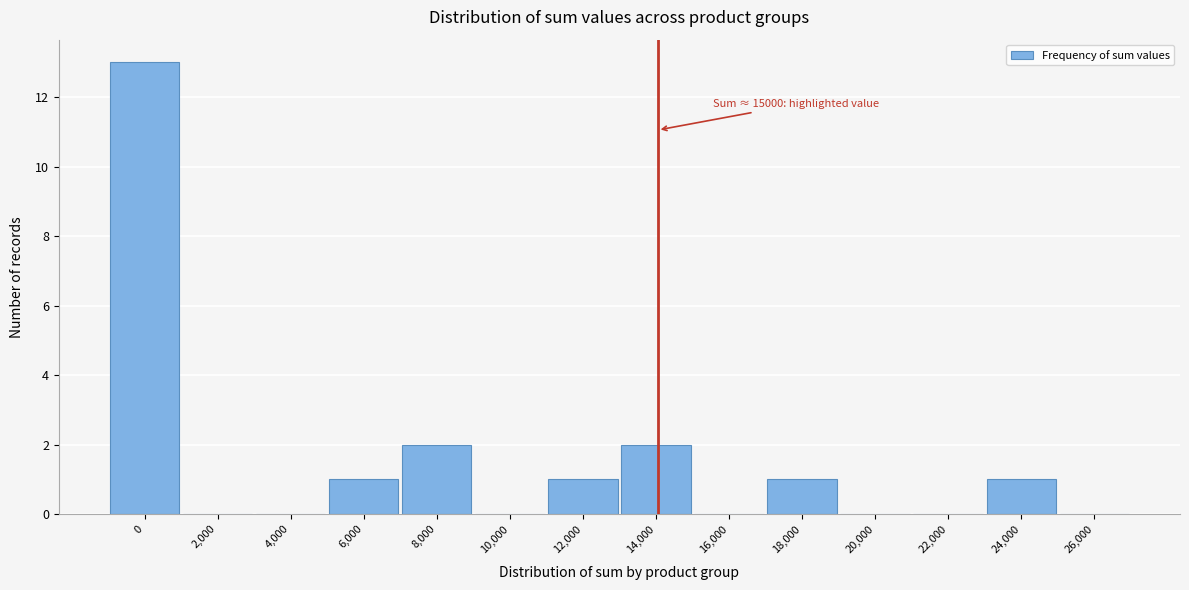

Reading left to right, list all the values displayed in this chart.

0=13	2,000=0	4,000=0	6,000=1	8,000=2	10,000=0	12,000=1	14,000=2	16,000=0	18,000=1	20,000=0	22,000=0	24,000=1	26,000=0